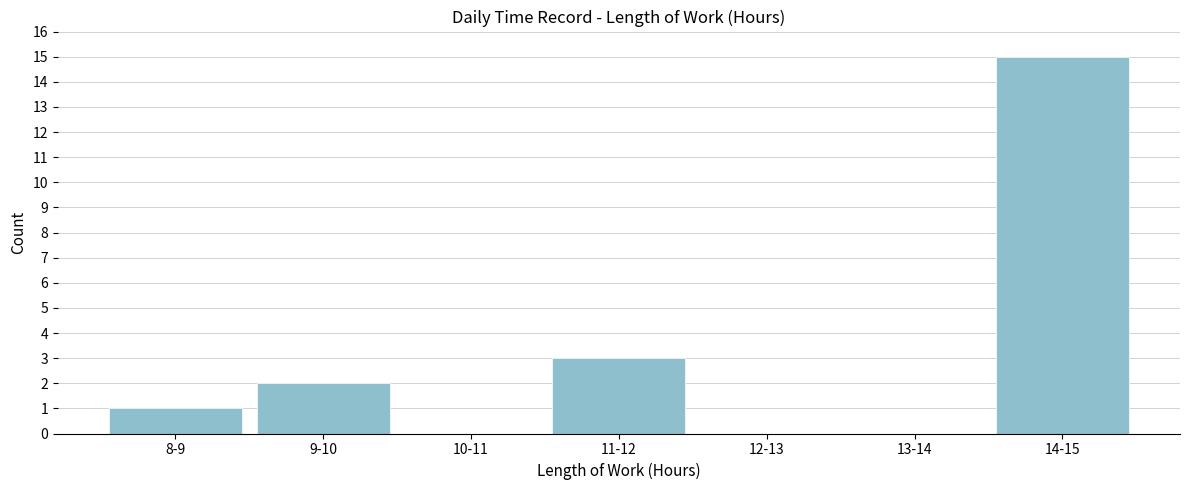

Reading right to left, transcribe all the data shown in this chart.

14-15=15	13-14=0	12-13=0	11-12=3	10-11=0	9-10=2	8-9=1